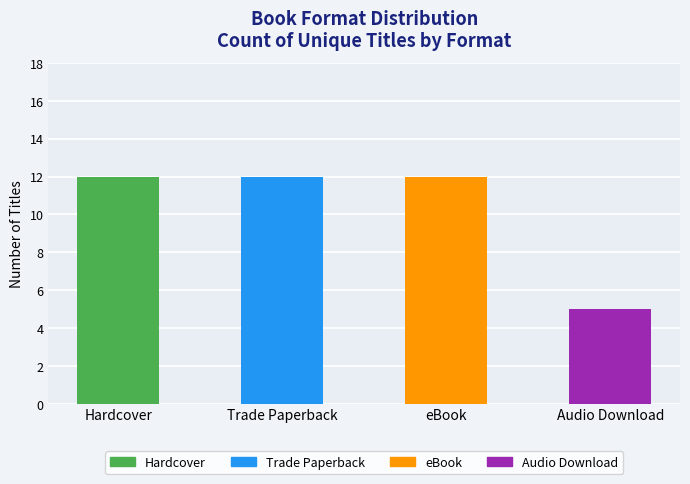

Count the values in the range 12 to 13.

3